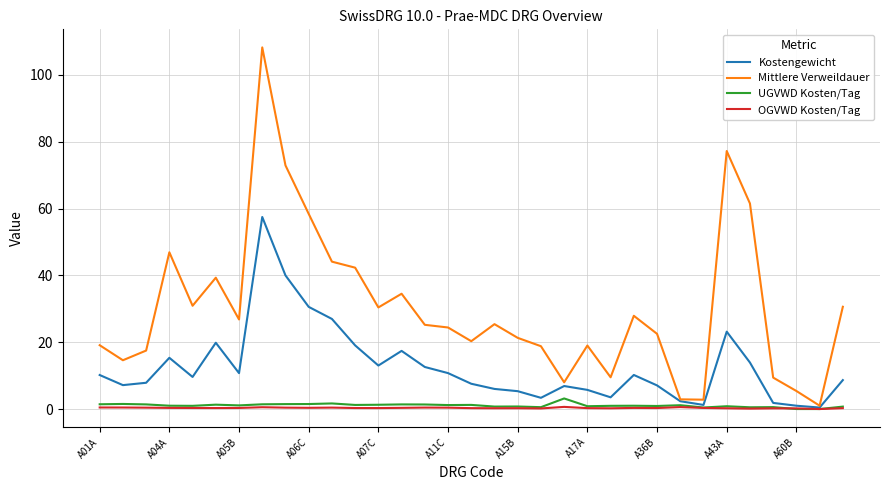

Which series has the largest range (max minus min)?

Mittlere Verweildauer